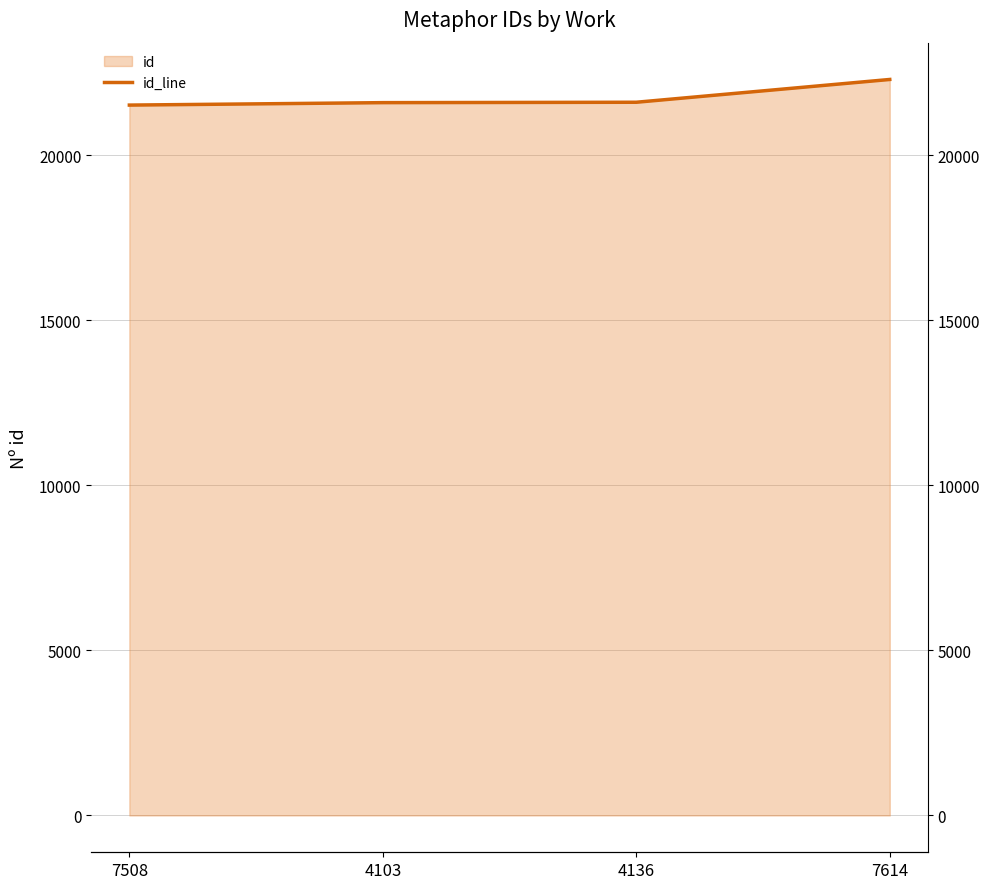

At which category does the chart reach its minimum across all series?

7508